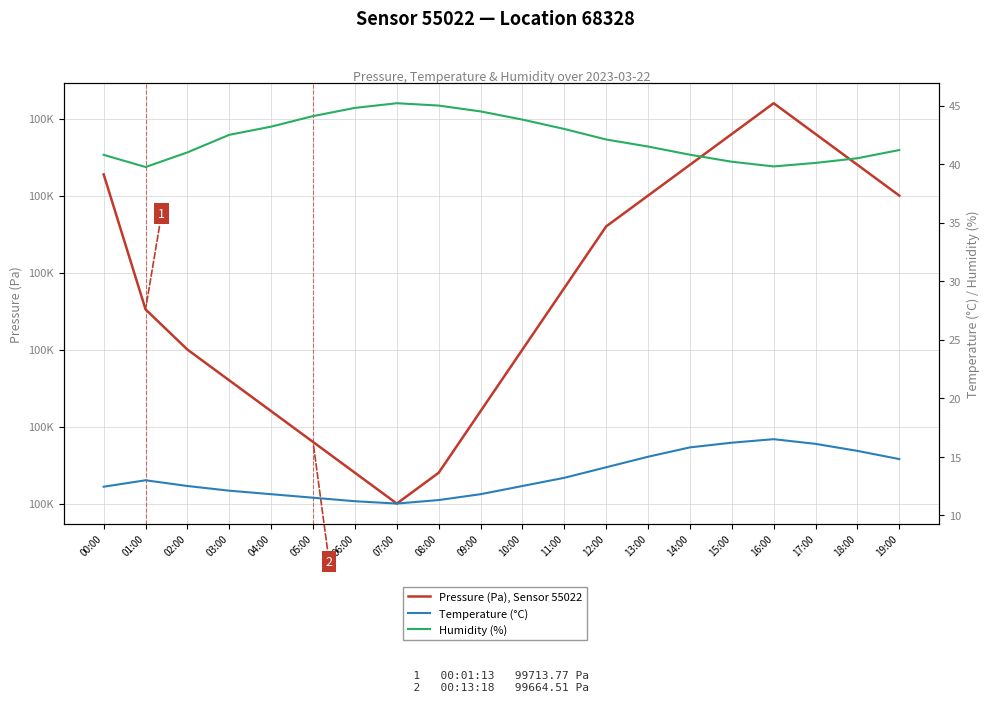

True or false: Humidity (%) has a value of 24.8 at 00:00.

False